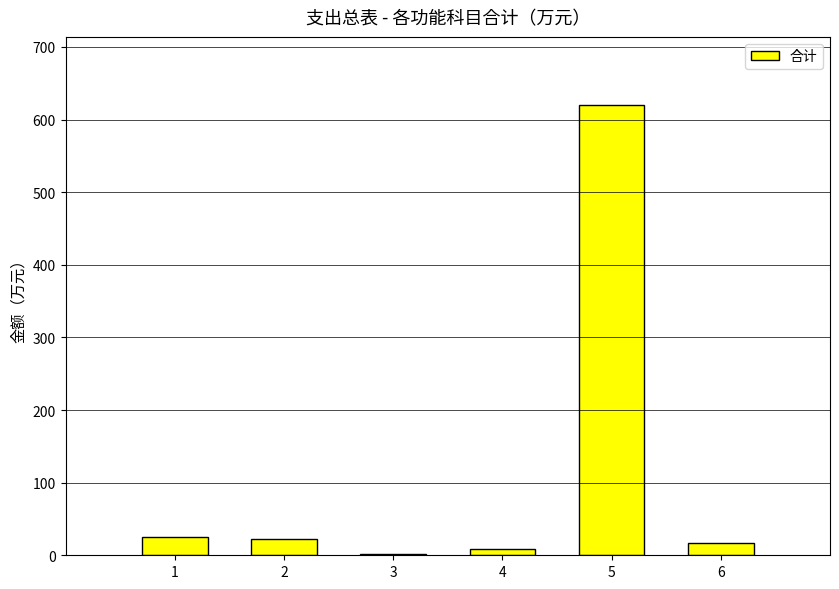

The value at 6 is 16.3. True or false?

True